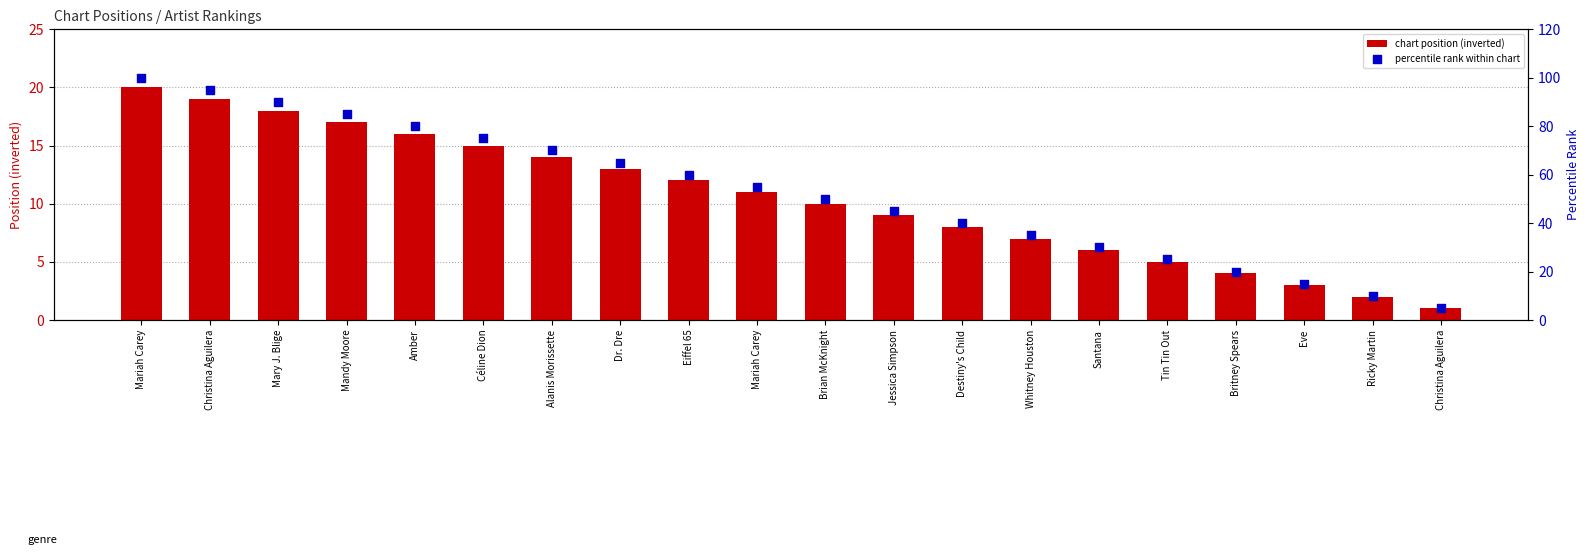

What is the total value across all series at Dr. Dre?

78